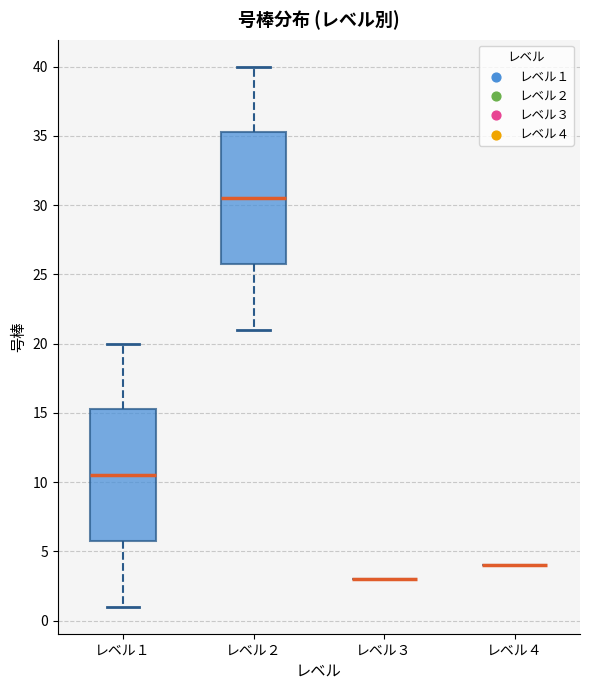

Reading left to right, read every box against the y-axis: the position of its median line, the range the box covers, and the ends of its whiskers. The values are not printed on the chart, so give them approximately, as read against the axis.

レベル１: median 10.5, box 6.0 to 15.5, whiskers 1.0 to 20.0
レベル２: median 30.5, box 26.0 to 35.5, whiskers 21.0 to 40.0
レベル３: box collapsed to a line at 3.0, whiskers 3.0 to 3.0
レベル４: box collapsed to a line at 4.0, whiskers 4.0 to 4.0